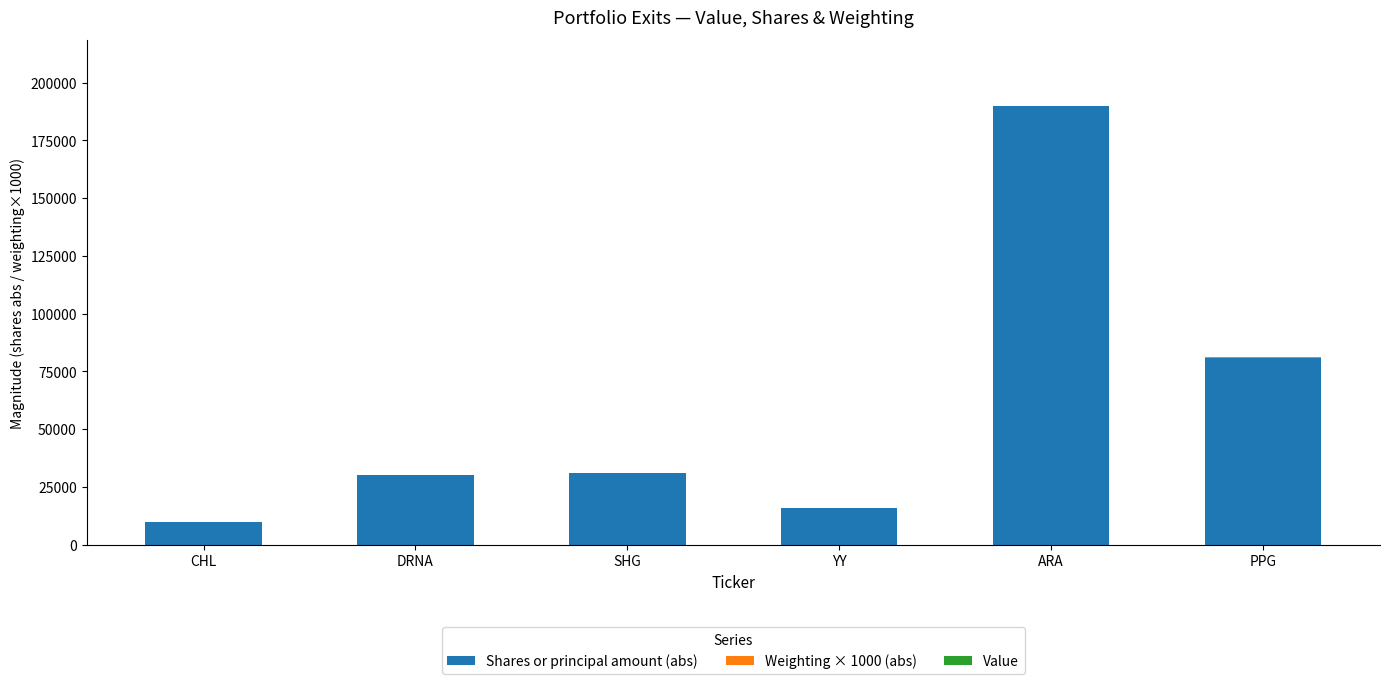

Are the bars horizontal?

No